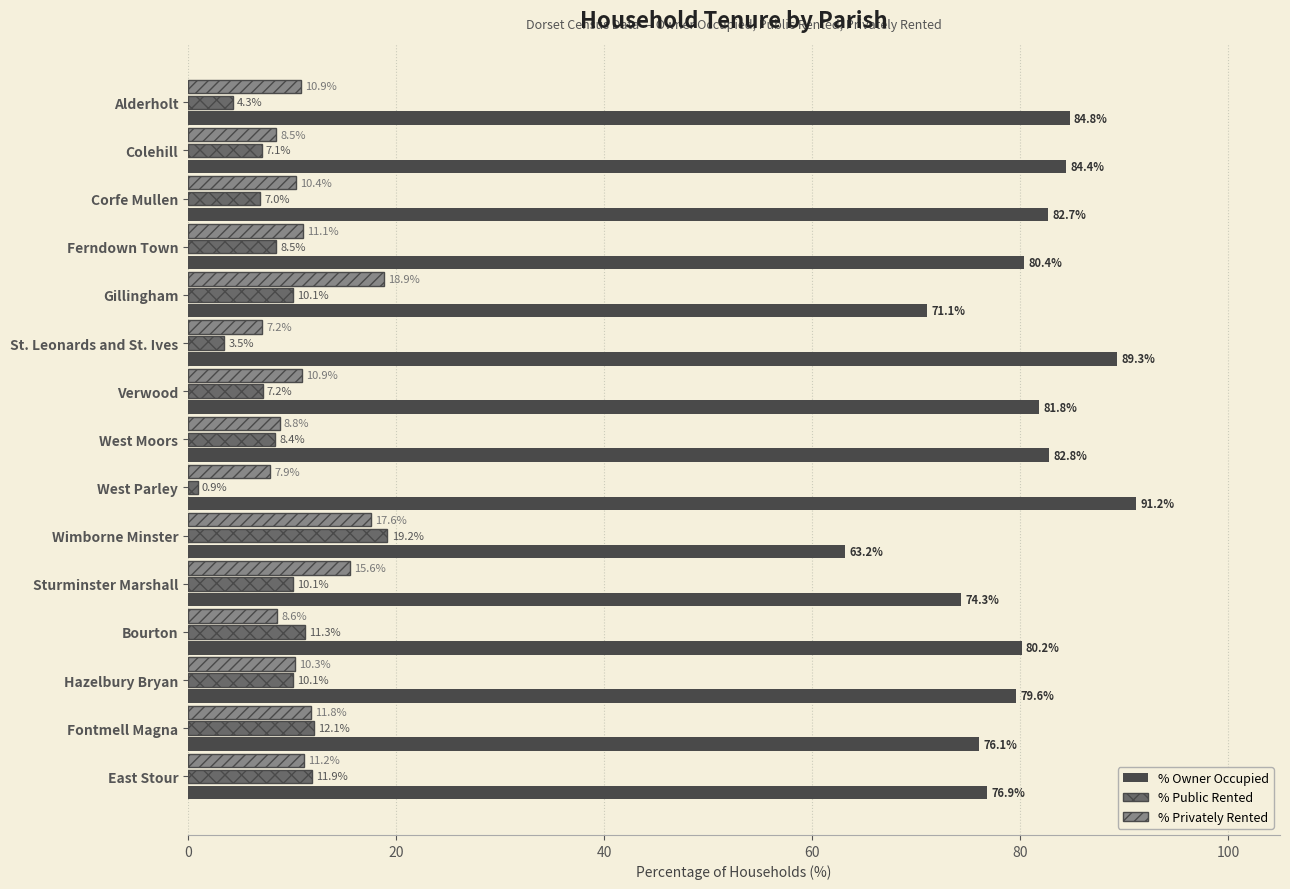

What is the approximate value of % Privately Rented at Fontmell Magna?

11.8